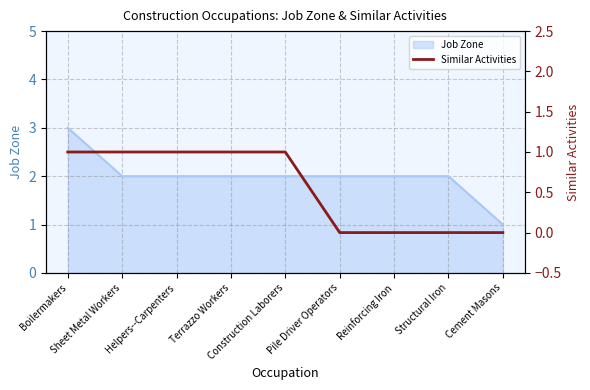

The value at Sheet Metal Workers is 0. True or false?

False